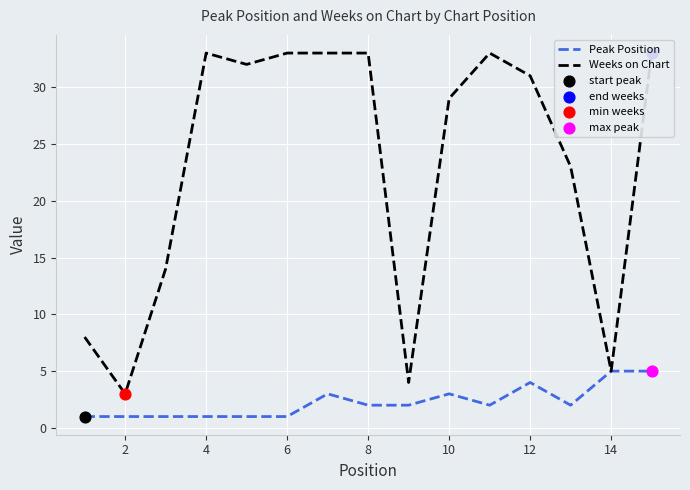

Is it true that Peak Position equals 1 at 6?

True